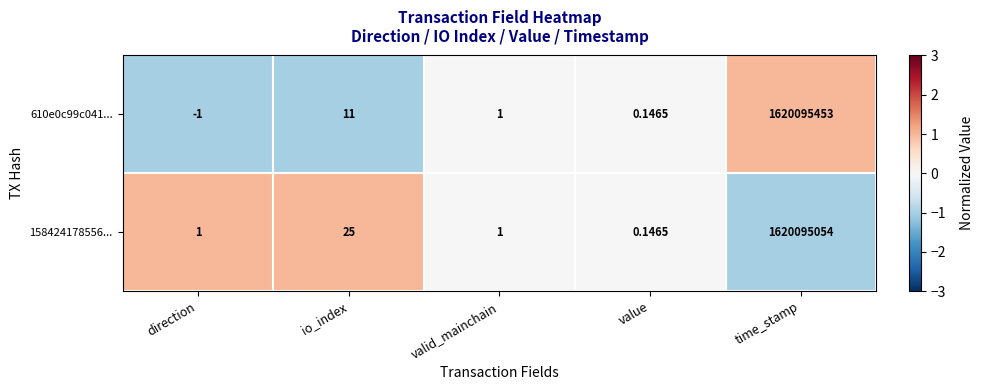

Where is 610e0c99c041... nearest to the value 810047726?

io_index